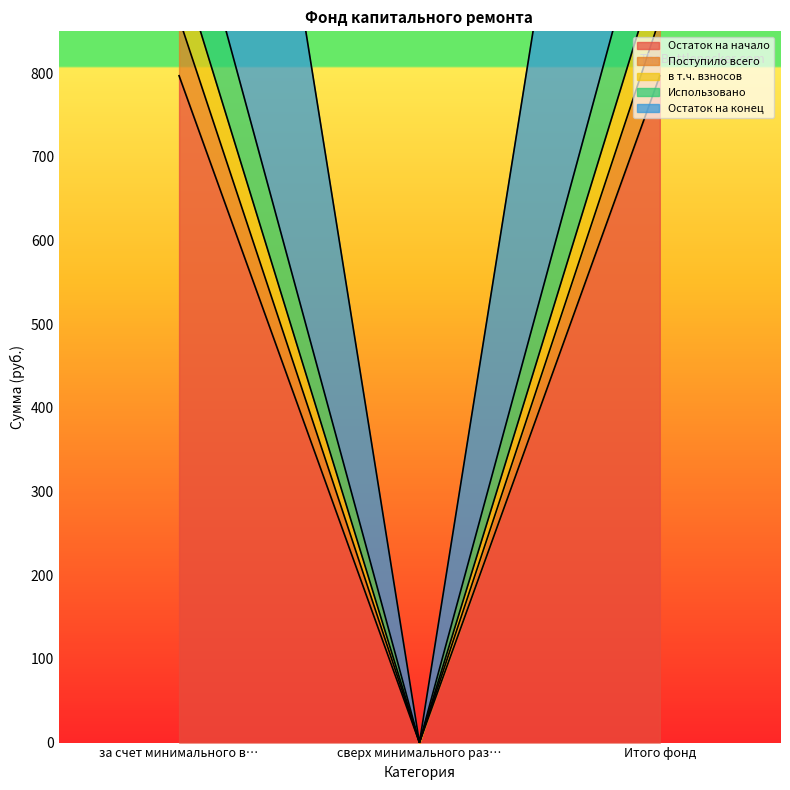

The value of в т.ч. взносов at Итого фонд is 1345.7. True or false?

False